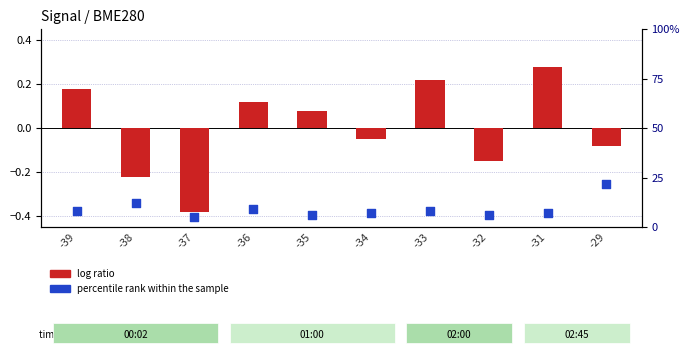

Is the value of log ratio at -37 greater than the value of percentile rank within the sample at -32?

No